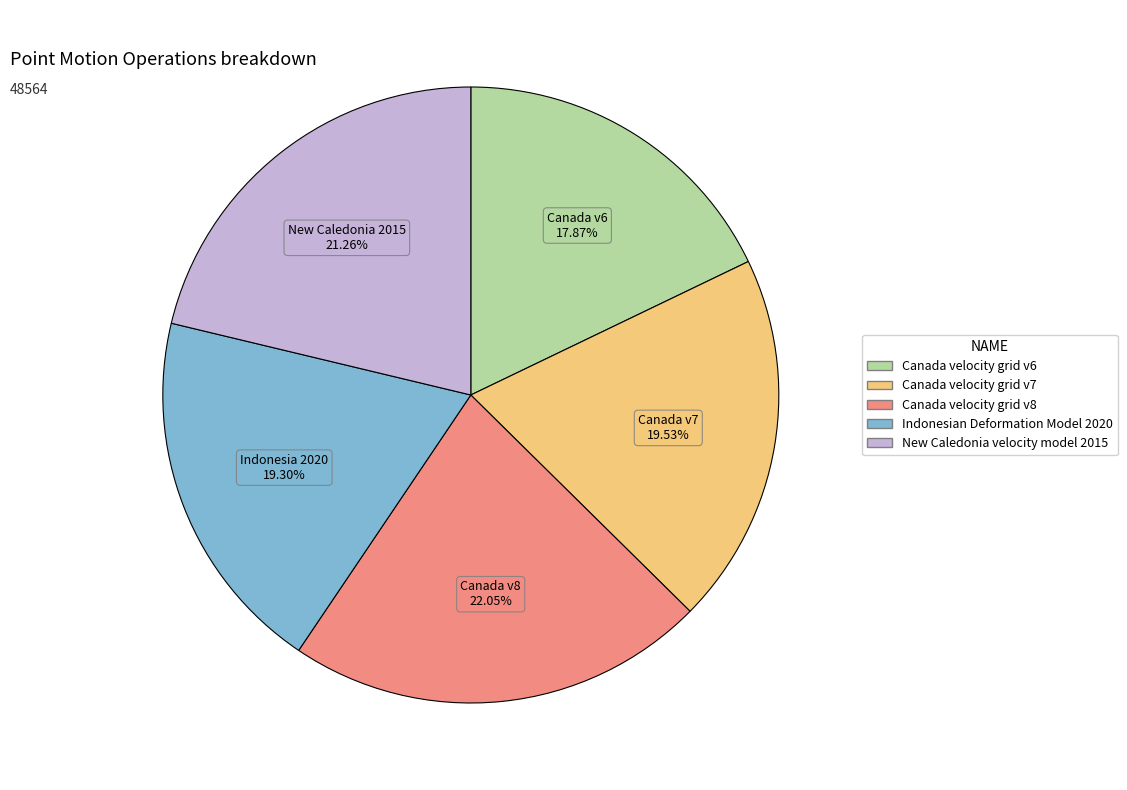

What is the ratio of the value at Canada velocity grid v6 to the value at New Caledonia velocity model 2015?

0.8